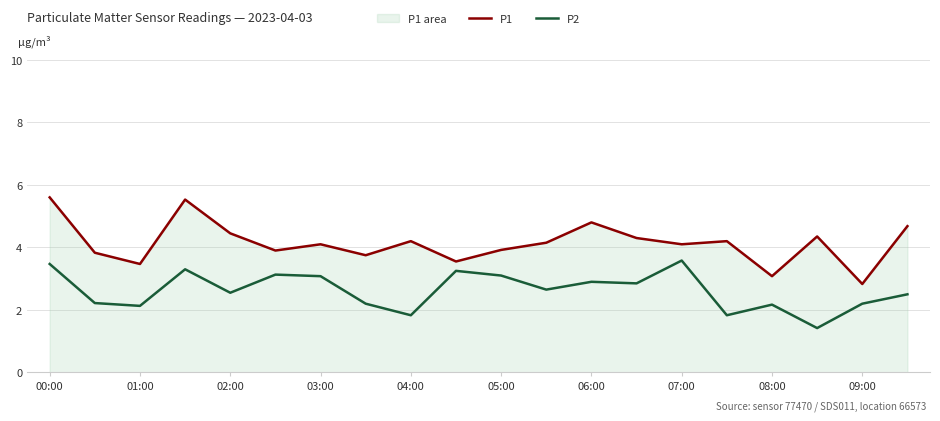

How many interior local peaks does the P1 series have?

6